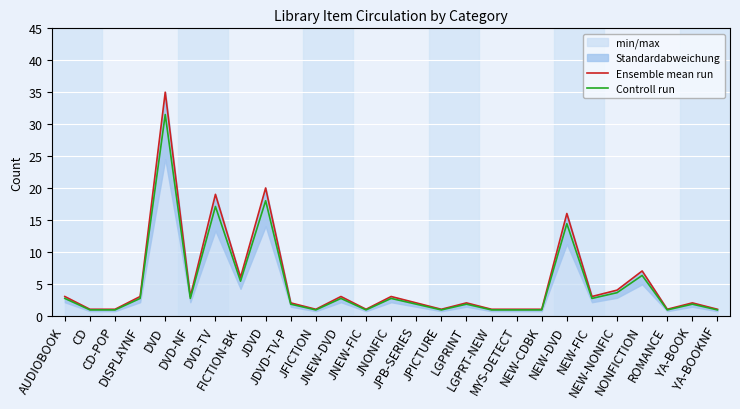

At which label is Controll run closest to 16?

DVD-TV